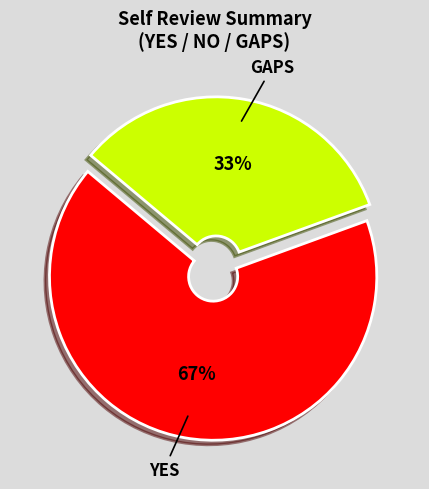

To the nearest percent, what is the average slice percentage?

50%